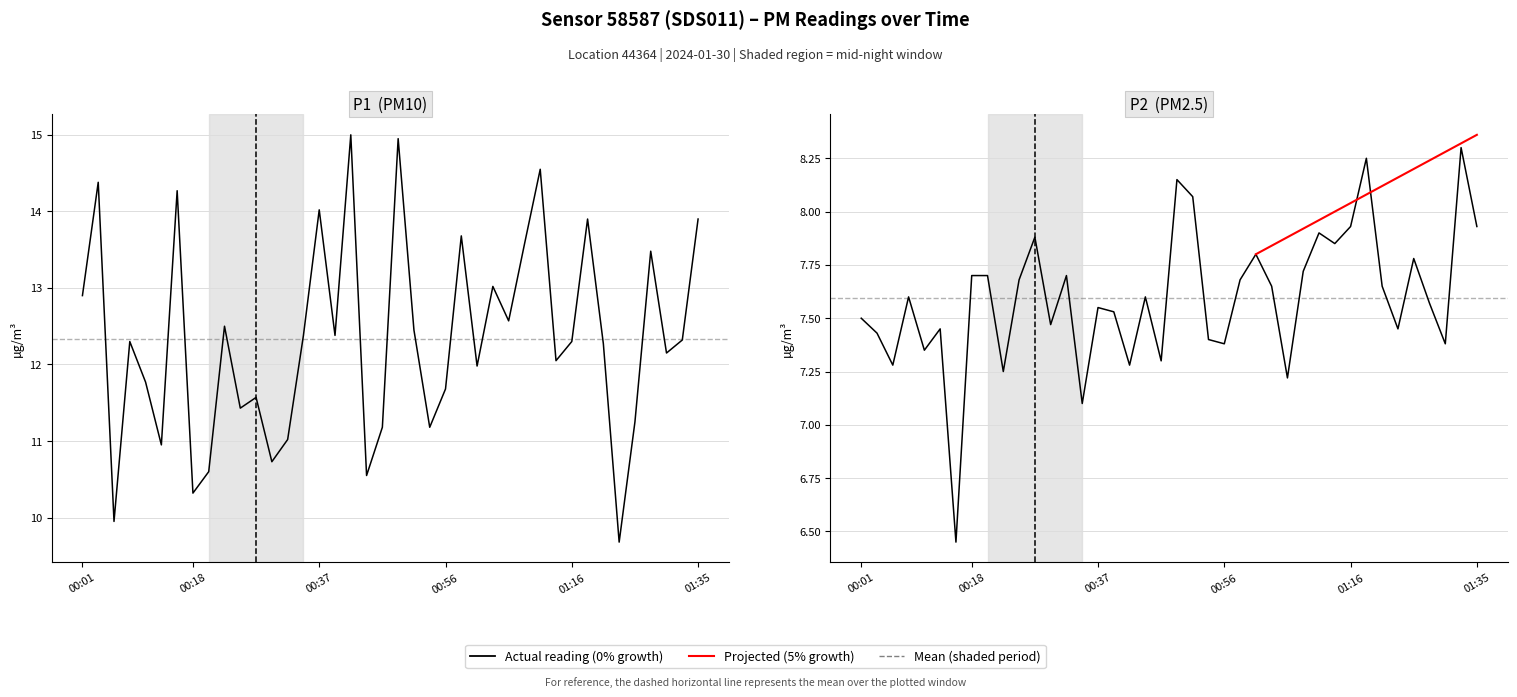

At which category is the sum across all series the highest?

00:49